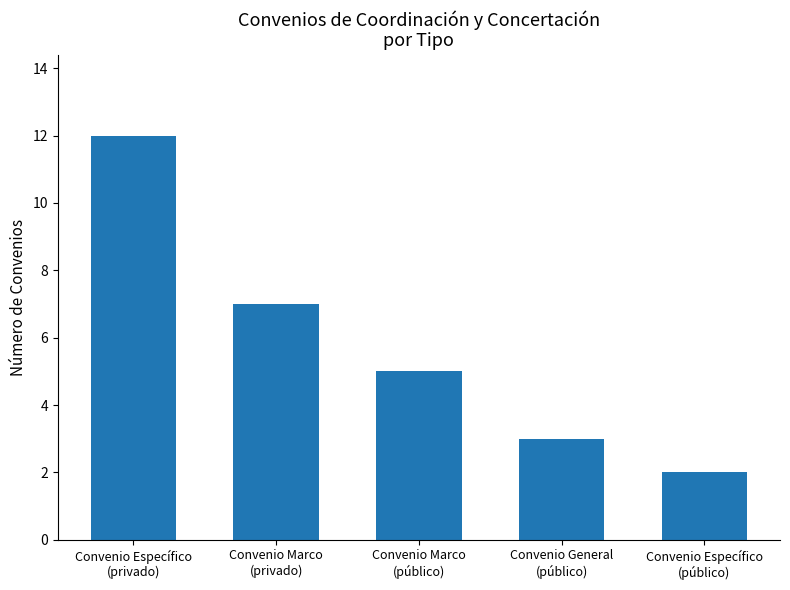

Rank the categories by value from lowest to highest.

Convenio Específico
(público), Convenio General
(público), Convenio Marco
(público), Convenio Marco
(privado), Convenio Específico
(privado)